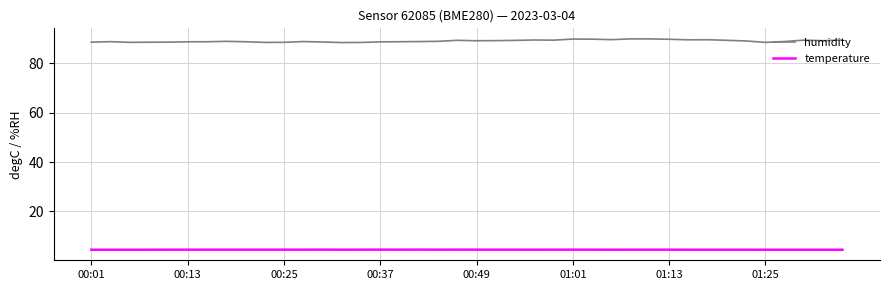

Which series has the widest spread of values?

humidity